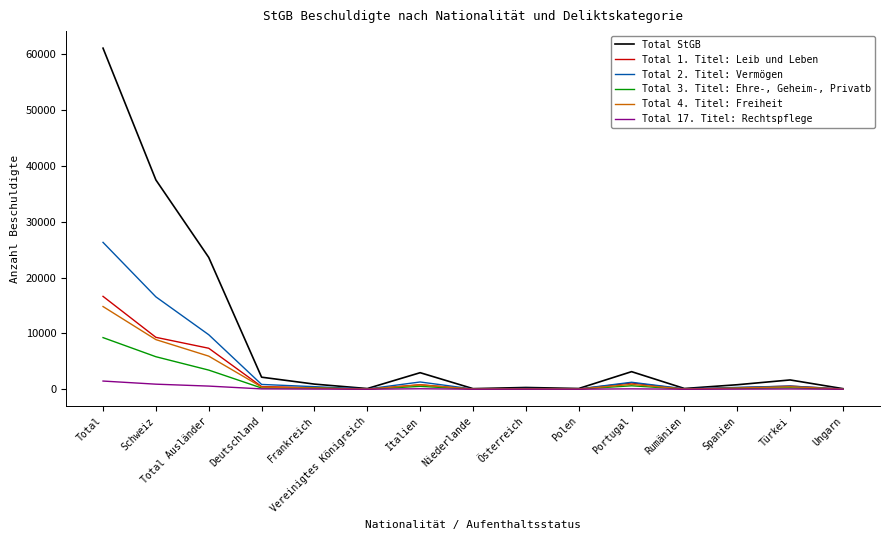

Rank the series by their maximum value, from lowest to highest.

Total 17. Titel: Rechtspflege, Total 3. Titel: Ehre-, Geheim-, Privatb, Total 4. Titel: Freiheit, Total 1. Titel: Leib und Leben, Total 2. Titel: Vermögen, Total StGB